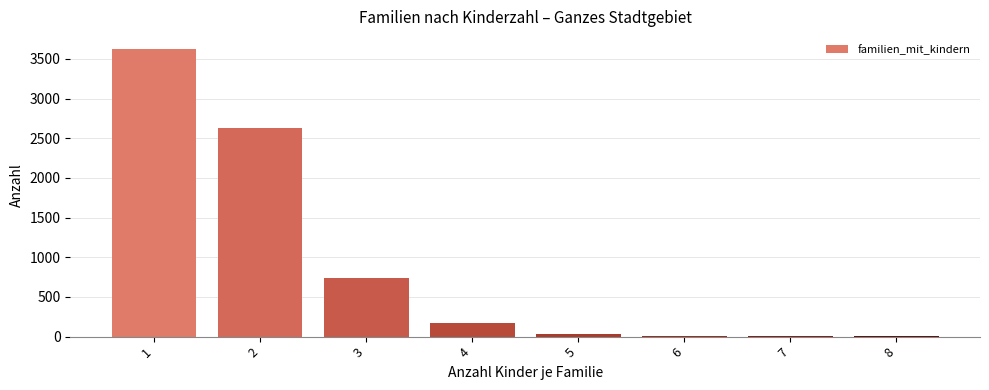

How many data points does each series have?

8